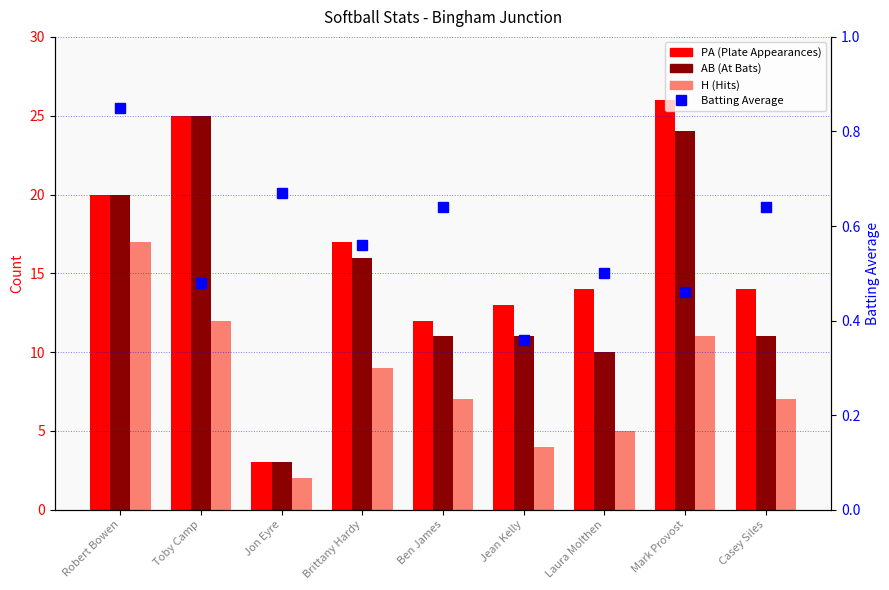

What is the sum of all Batting Average values?

5.2